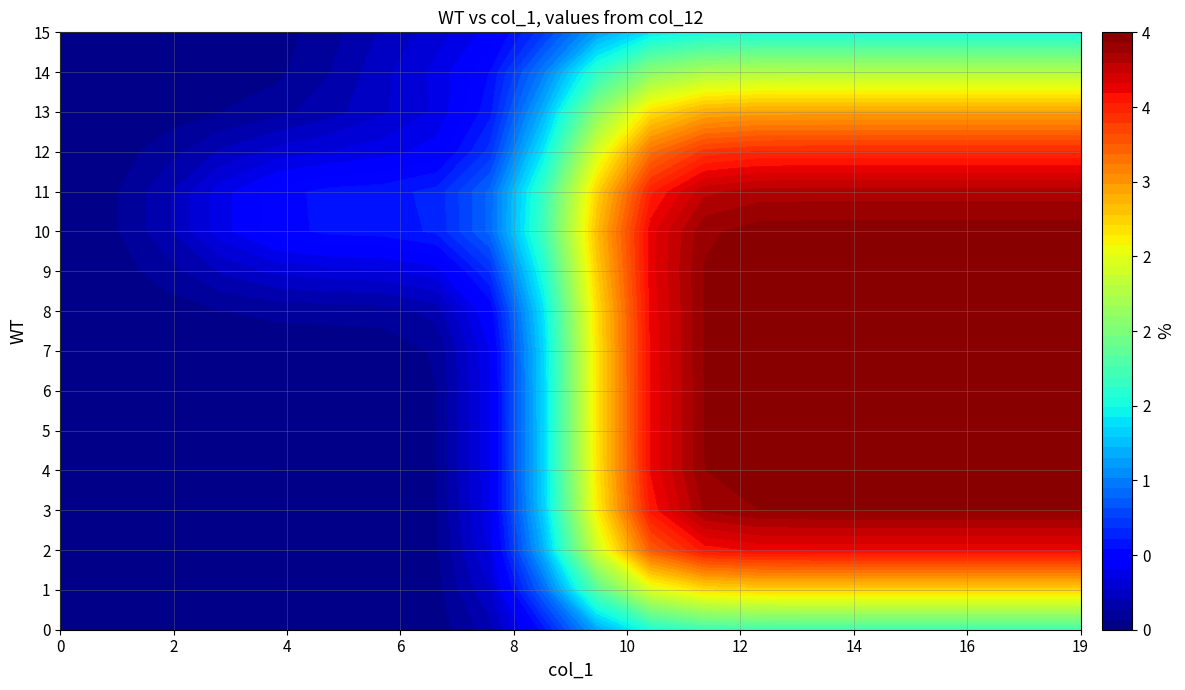

Which series has the largest range (max minus min)?

1